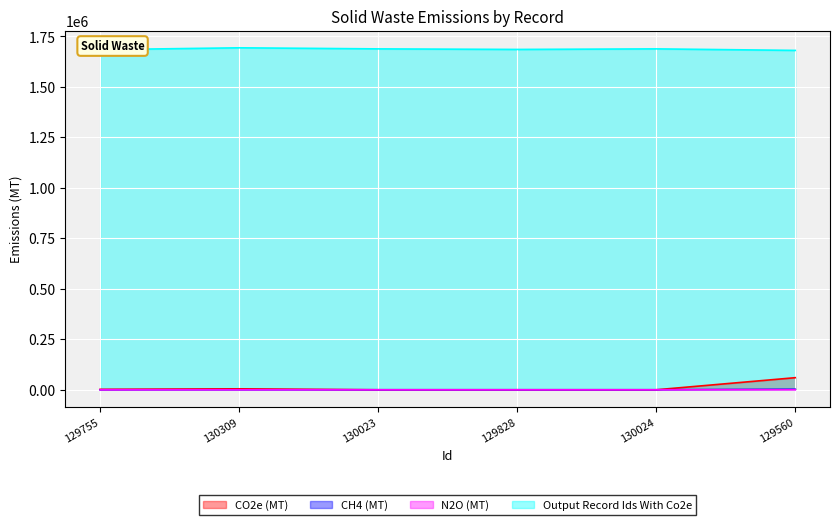

How many distinct data groups are displayed?

4